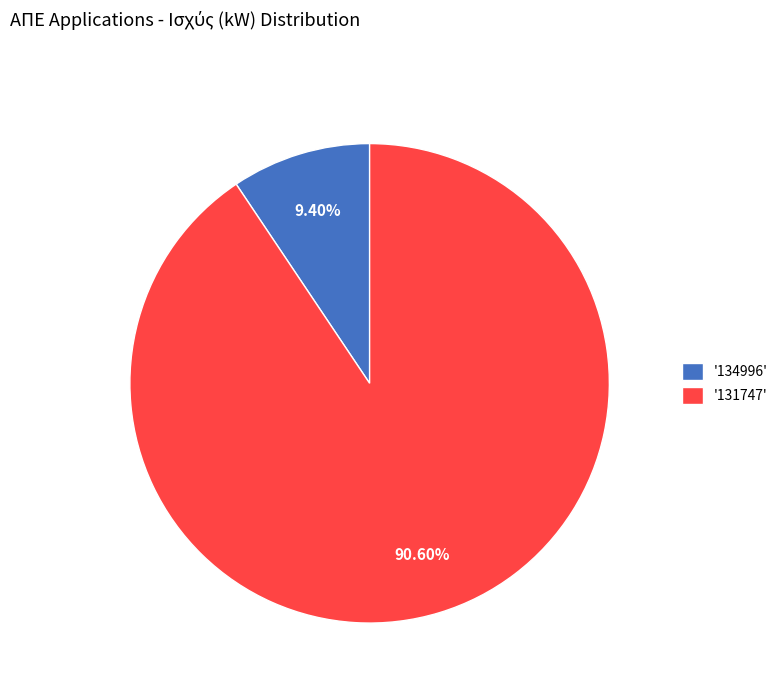

Combined, do '134996' and '131747' account for over 50%?

Yes